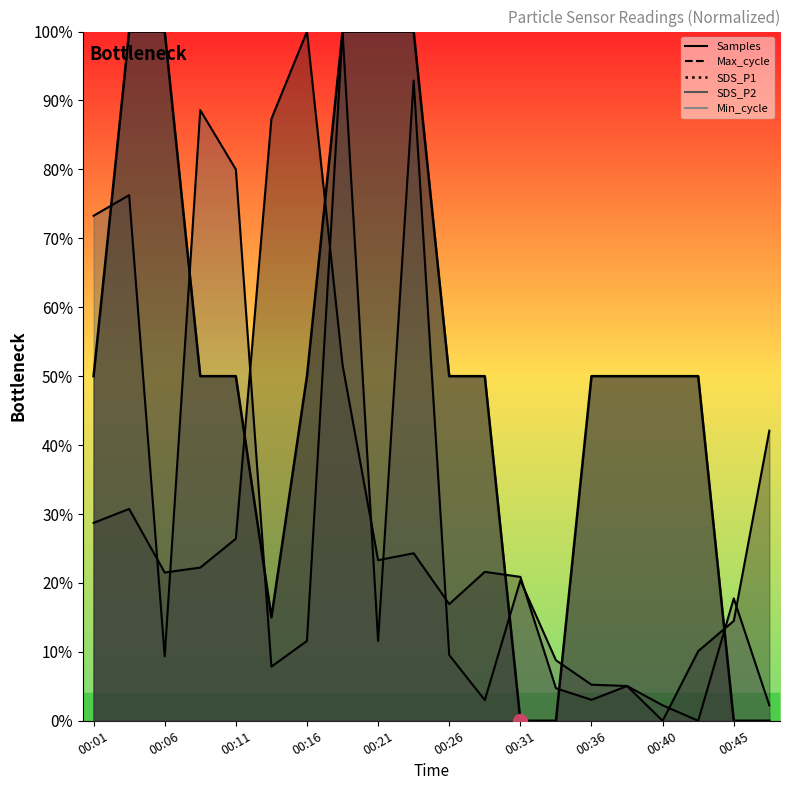

Does the chart have visible grid lines?

No